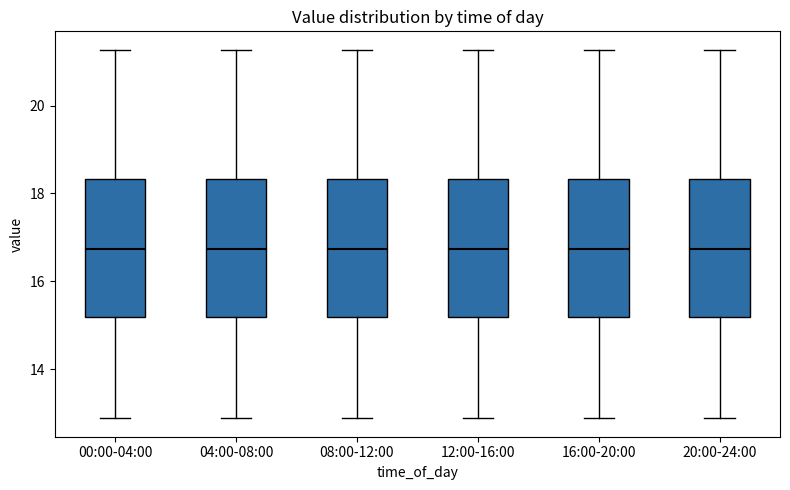

Reading left to right, transcribe this box plot: for each box, give where its median line is, the range the box spans, and where its two whiskers end, as read against the y-axis. The values are not printed on the chart, so give them approximately, as read against the axis.

00:00-04:00: median 16.8, box 15.2 to 18.4, whiskers 12.8 to 21.2
04:00-08:00: median 16.8, box 15.2 to 18.4, whiskers 12.8 to 21.2
08:00-12:00: median 16.8, box 15.2 to 18.4, whiskers 12.8 to 21.2
12:00-16:00: median 16.8, box 15.2 to 18.4, whiskers 12.8 to 21.2
16:00-20:00: median 16.8, box 15.2 to 18.4, whiskers 12.8 to 21.2
20:00-24:00: median 16.8, box 15.2 to 18.4, whiskers 12.8 to 21.2